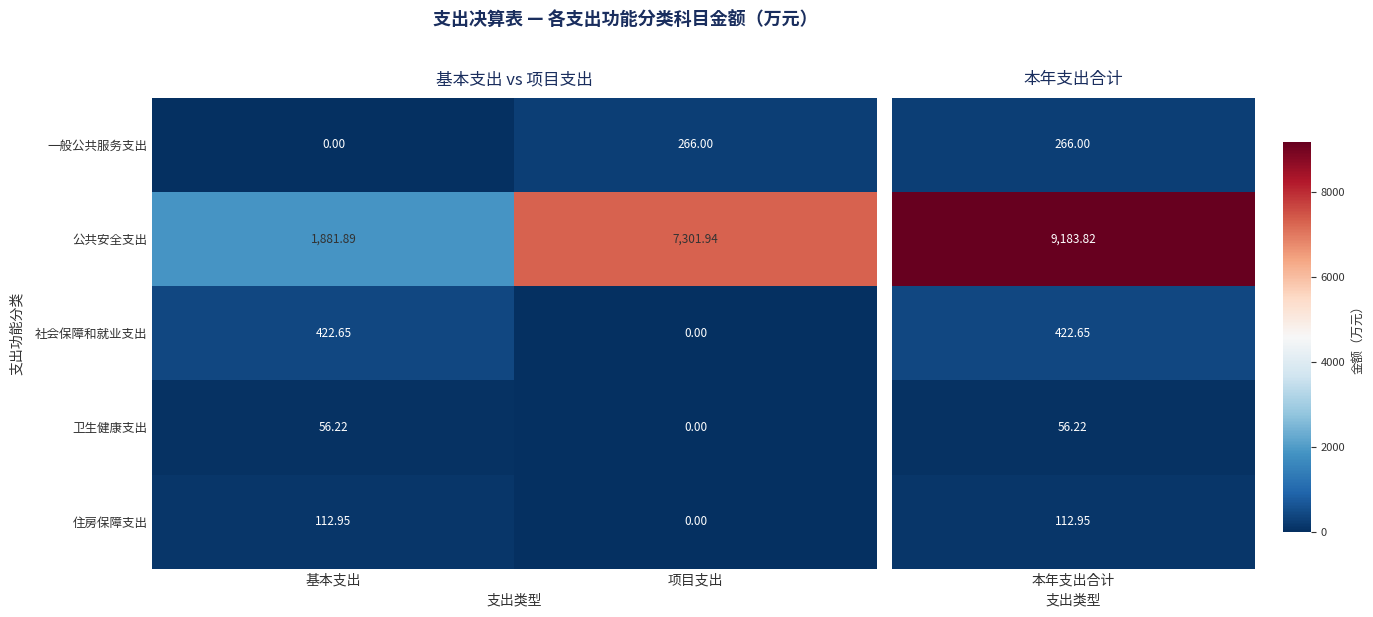

Which series has the widest spread of values?

公共安全支出